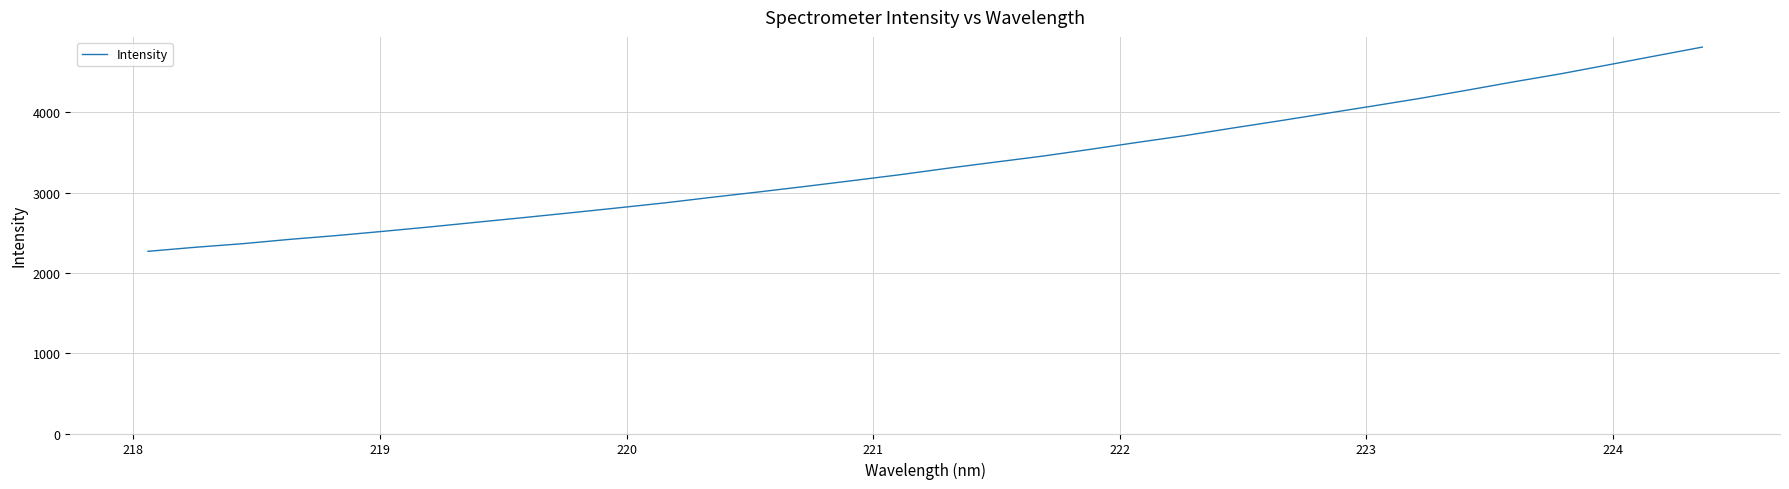

What is the maximum value shown in the chart?

4811.6